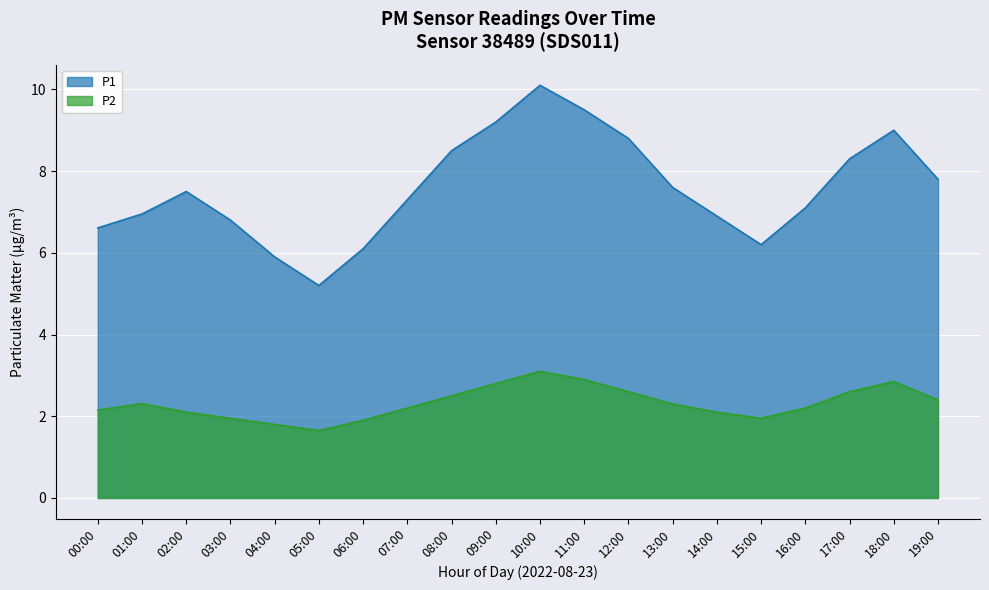

List the series in order of their overall mean, lowest first.

P2, P1